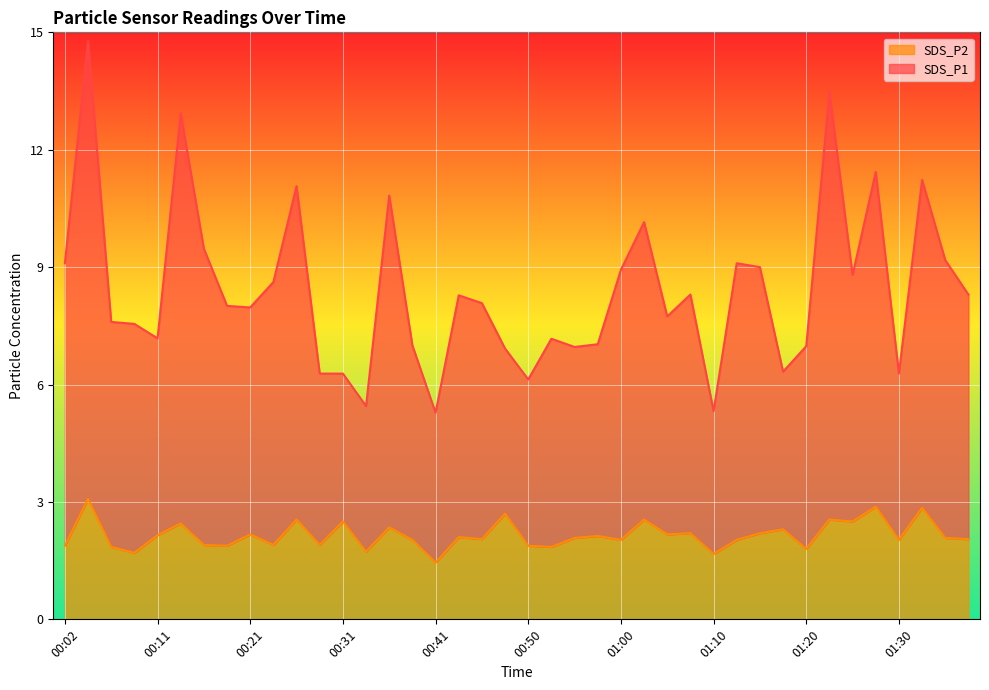

How many interior local peaks does the SDS_P2 series have?

15